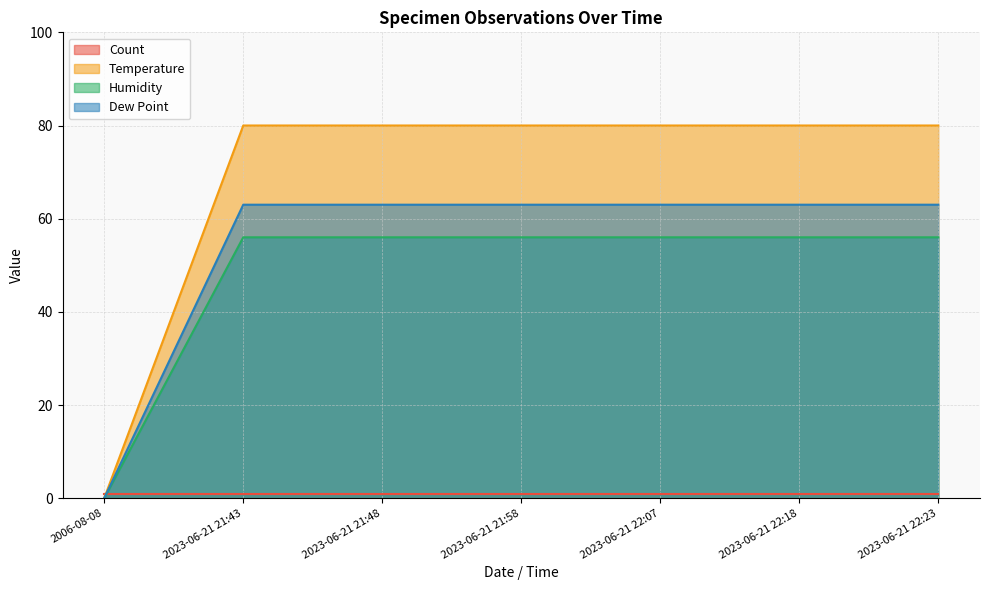

True or false: Humidity and Temperature intersect in this chart.

False